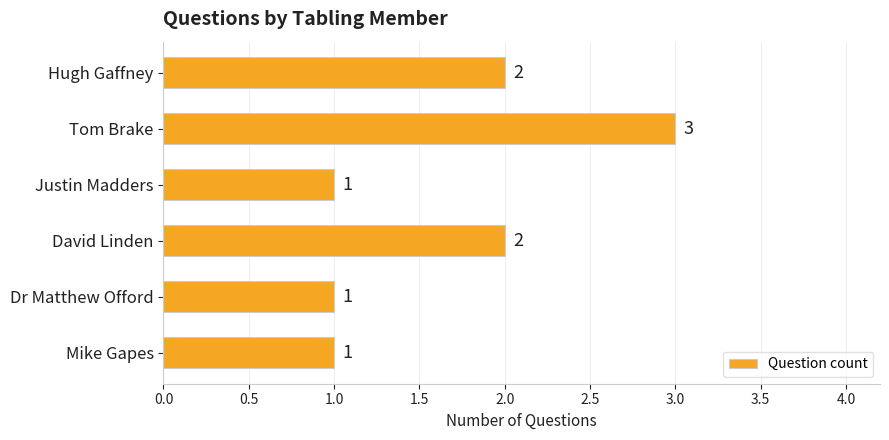

Are the bars horizontal?

Yes